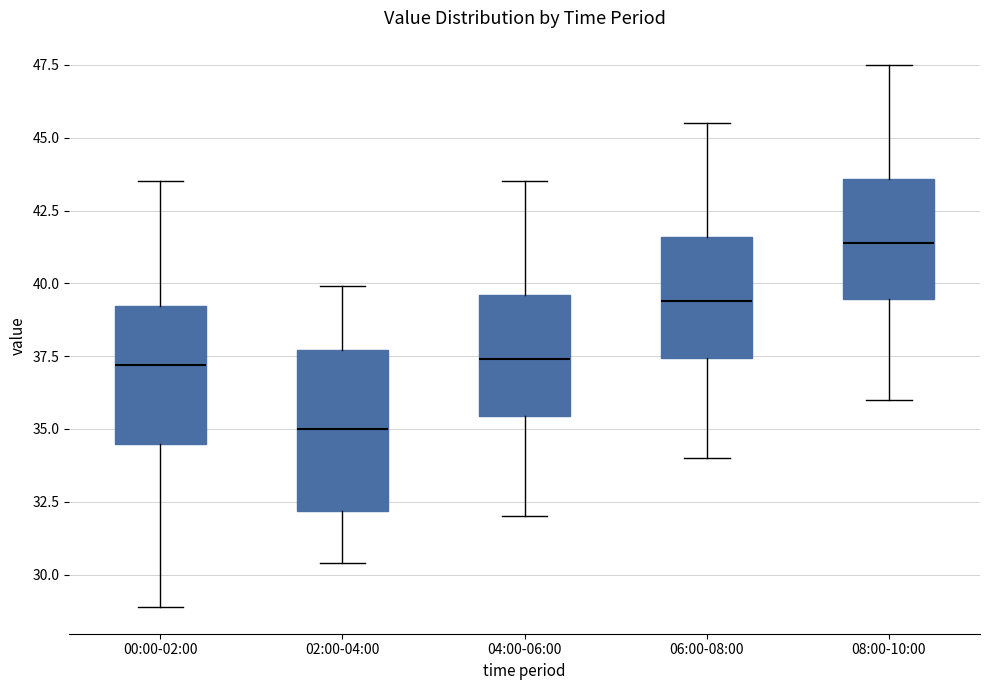

Which box is the tallest, from its lower edge to its upper edge?

02:00-04:00